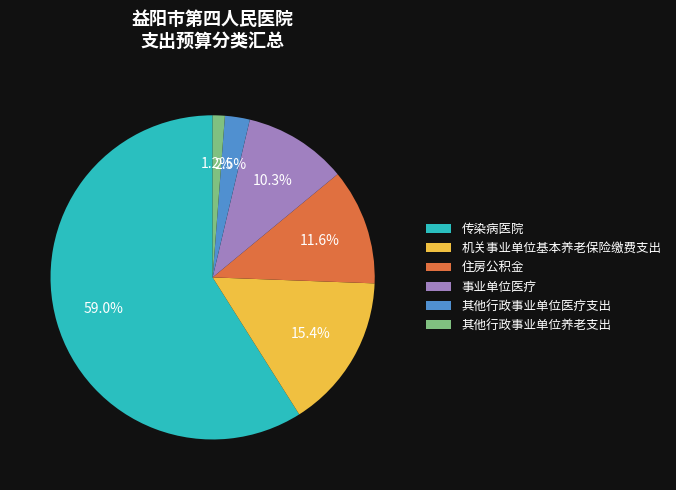

To the nearest percent, what is the average slice percentage?

17%